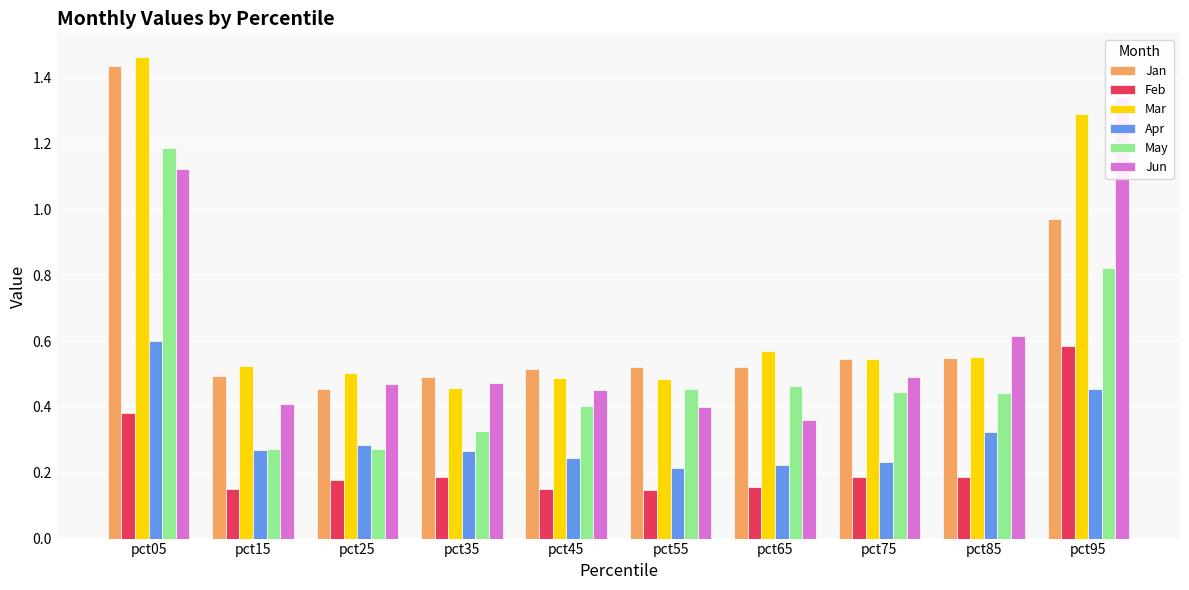

Which label corresponds to the smallest value in the chart?

pct55